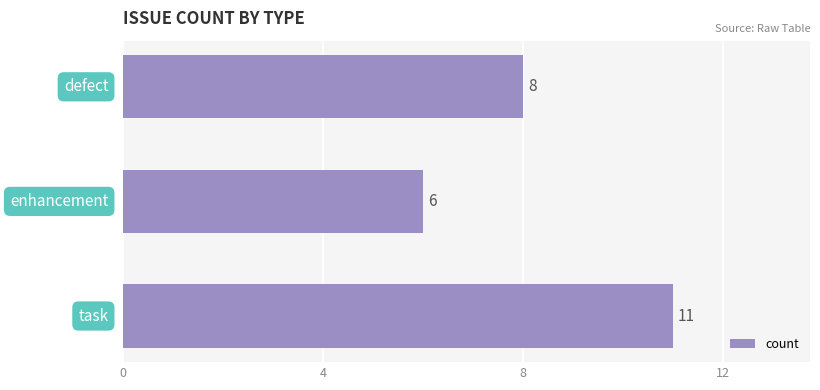

What is the sum of all values?

25